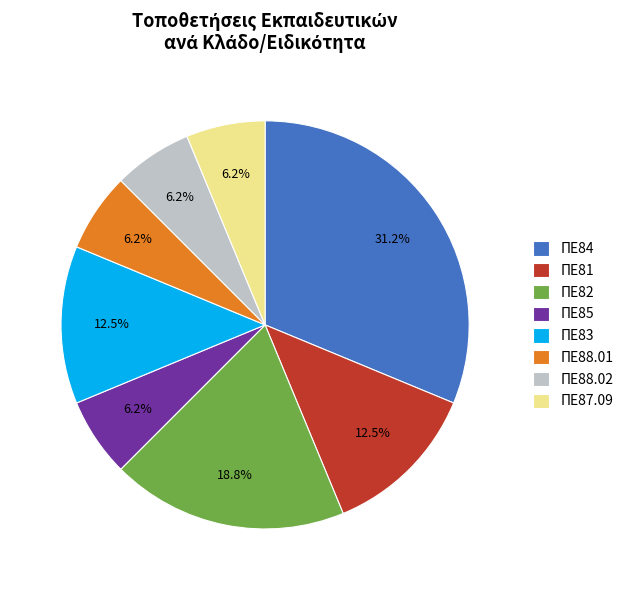

Which has a higher value, ΠΕ87.09 or ΠΕ83?

ΠΕ83